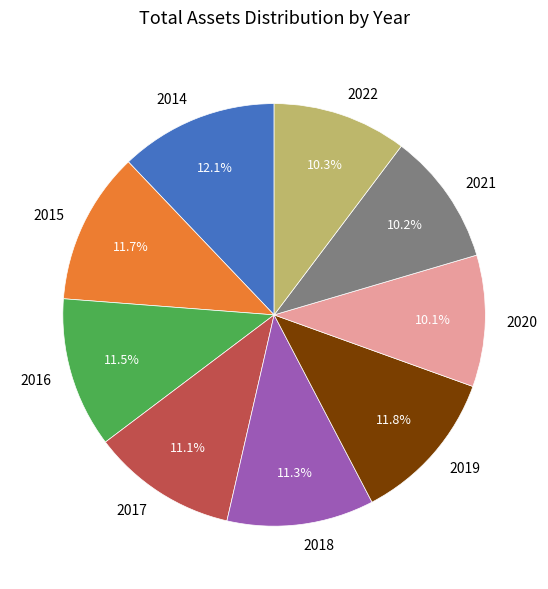

How many slices are in this pie chart?

9